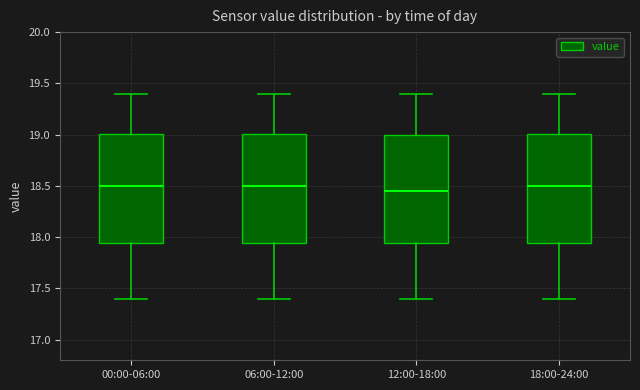

Reading left to right, transcribe this box plot: for each box, give where its median line is, the range the box spans, and where its two whiskers end, as read against the y-axis. The values are not printed on the chart, so give them approximately, as read against the axis.

00:00-06:00: median 18.50, box 17.95 to 19.00, whiskers 17.40 to 19.40
06:00-12:00: median 18.50, box 17.95 to 19.00, whiskers 17.40 to 19.40
12:00-18:00: median 18.45, box 17.95 to 19.00, whiskers 17.40 to 19.40
18:00-24:00: median 18.50, box 17.95 to 19.00, whiskers 17.40 to 19.40